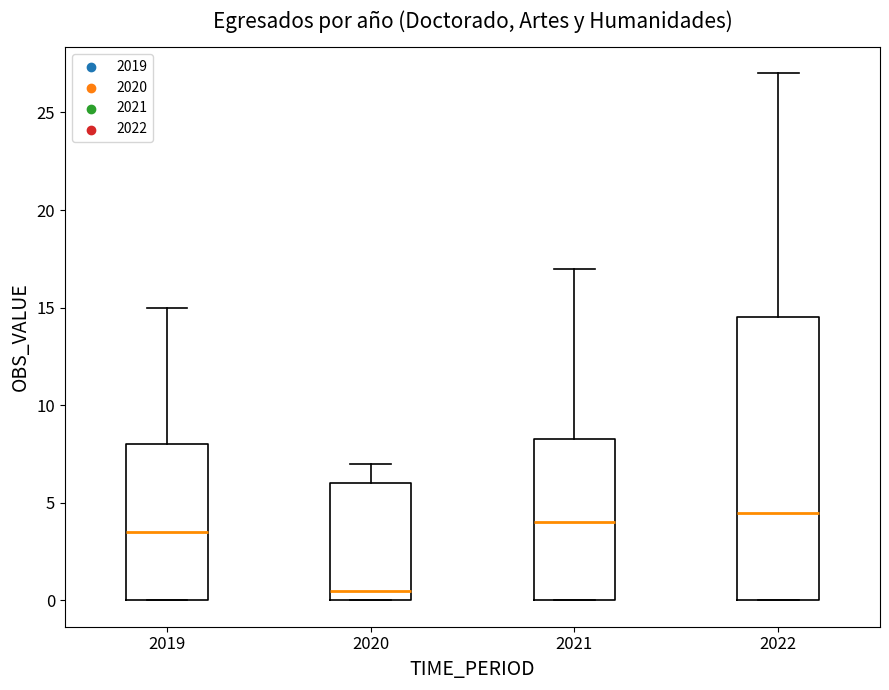

Reading left to right, read every box against the y-axis: the position of its median line, the range the box covers, and the ends of its whiskers. The values are not printed on the chart, so give them approximately, as read against the axis.

2019: median 3.5, box 0.0 to 8.0, whiskers 0.0 to 15.0
2020: median 0.5, box 0.0 to 6.0, whiskers 0.0 to 7.0
2021: median 4.0, box 0.0 to 8.5, whiskers 0.0 to 17.0
2022: median 4.5, box 0.0 to 14.5, whiskers 0.0 to 27.0